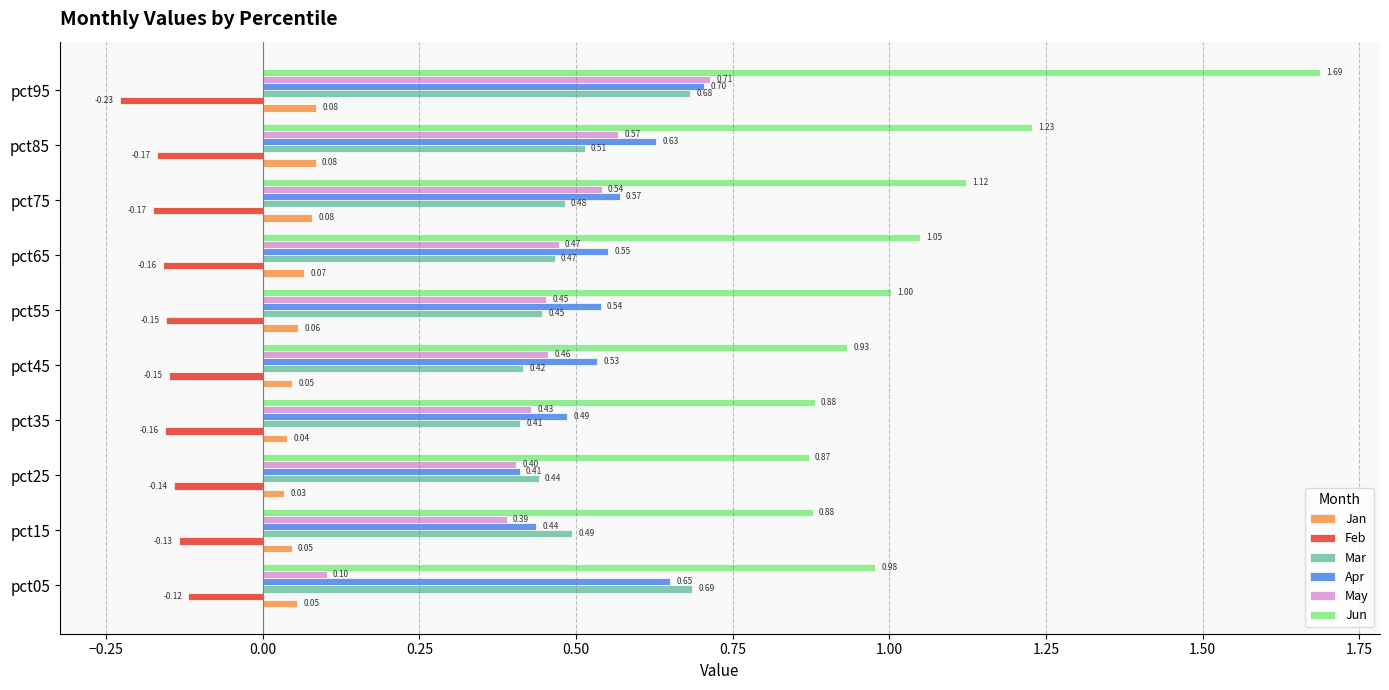

Which series has the largest total across all categories?

Jun